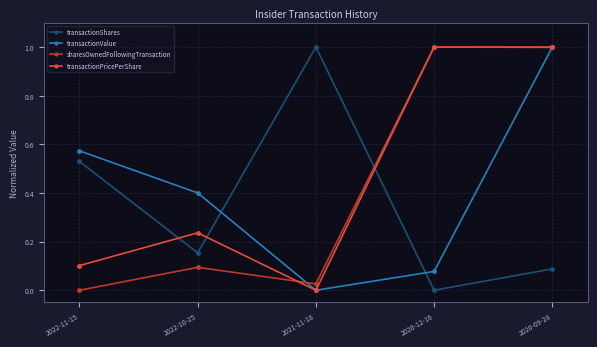

Is the value of transactionValue at 2020-12-16 greater than the value of sharesOwnedFollowingTransaction at 2021-11-18?

Yes